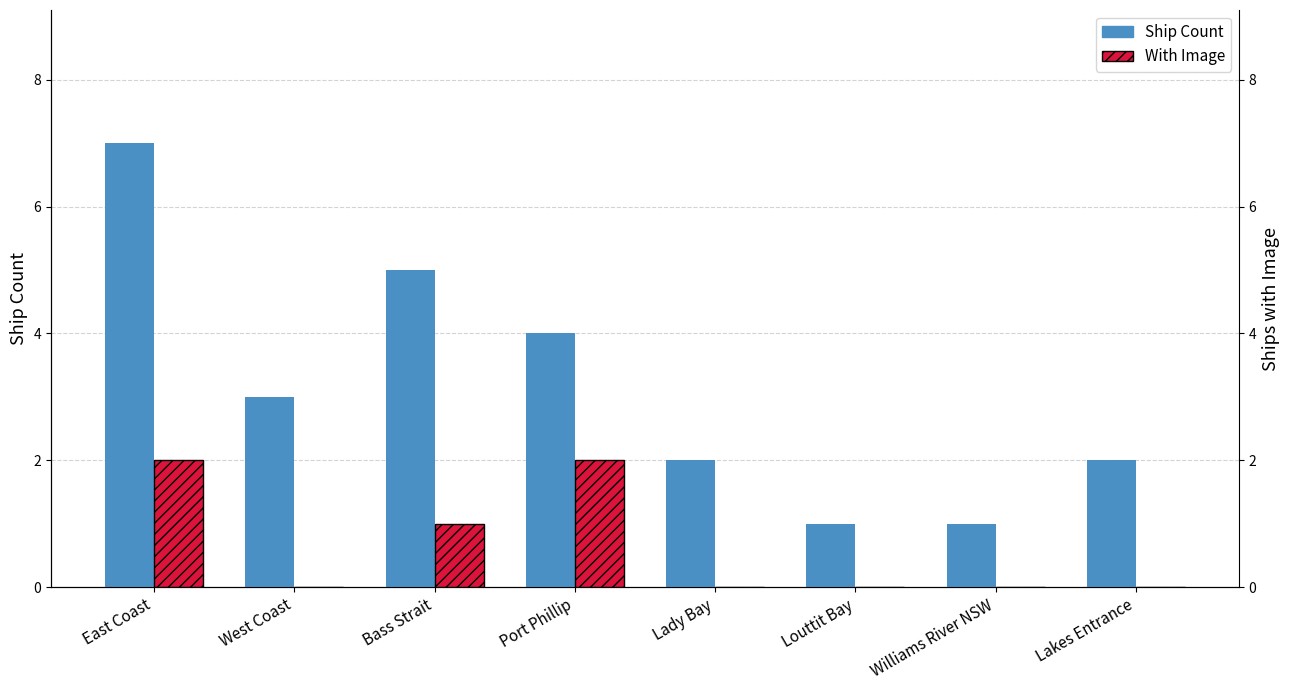

Rank the series at Louttit Bay from lowest to highest value.

With Image, Ship Count